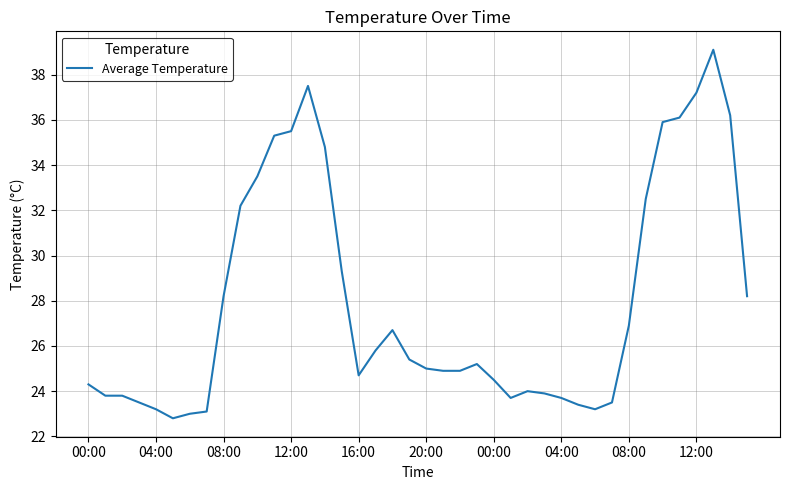

What is the minimum value shown in the chart?

22.8